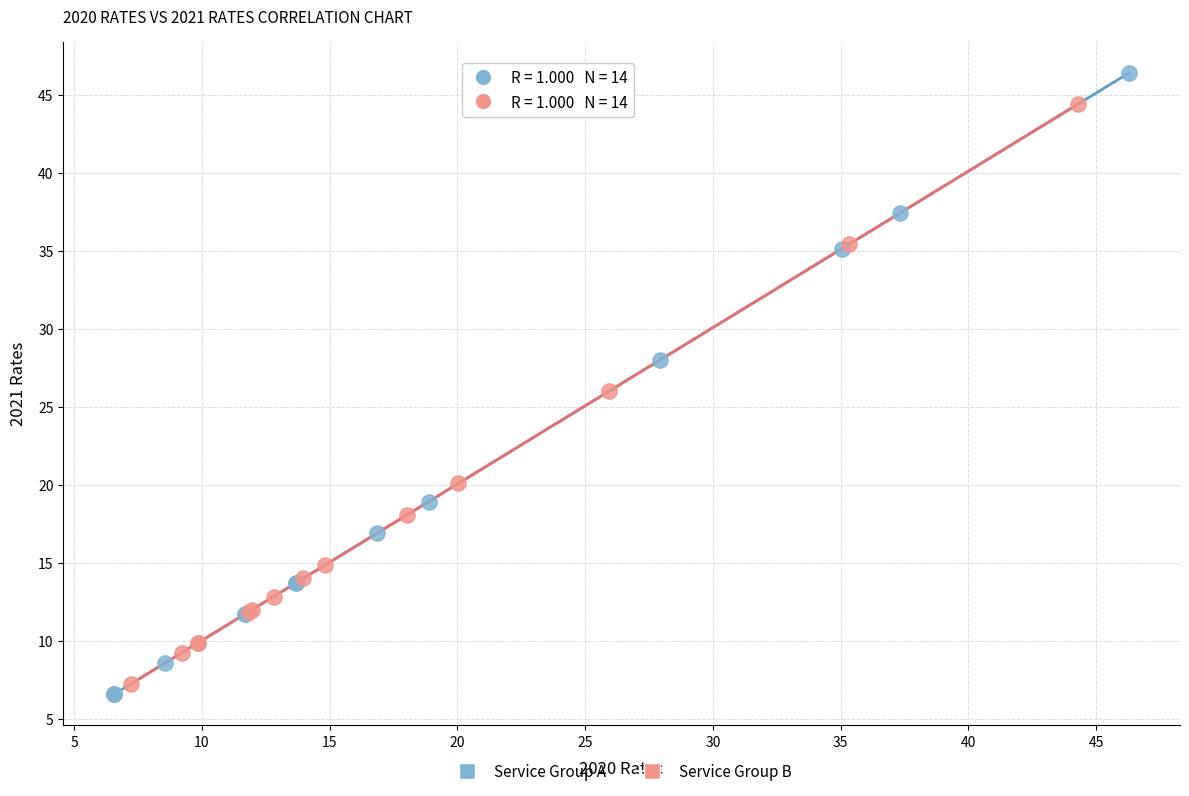

Which series reaches the minimum Y coordinate?

Service Group A